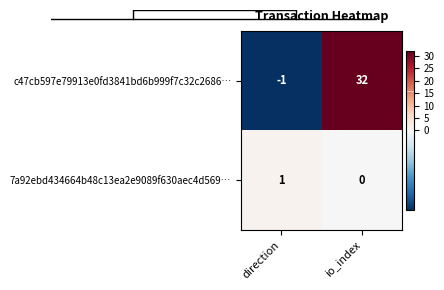

How many categories are shown in the chart?

2